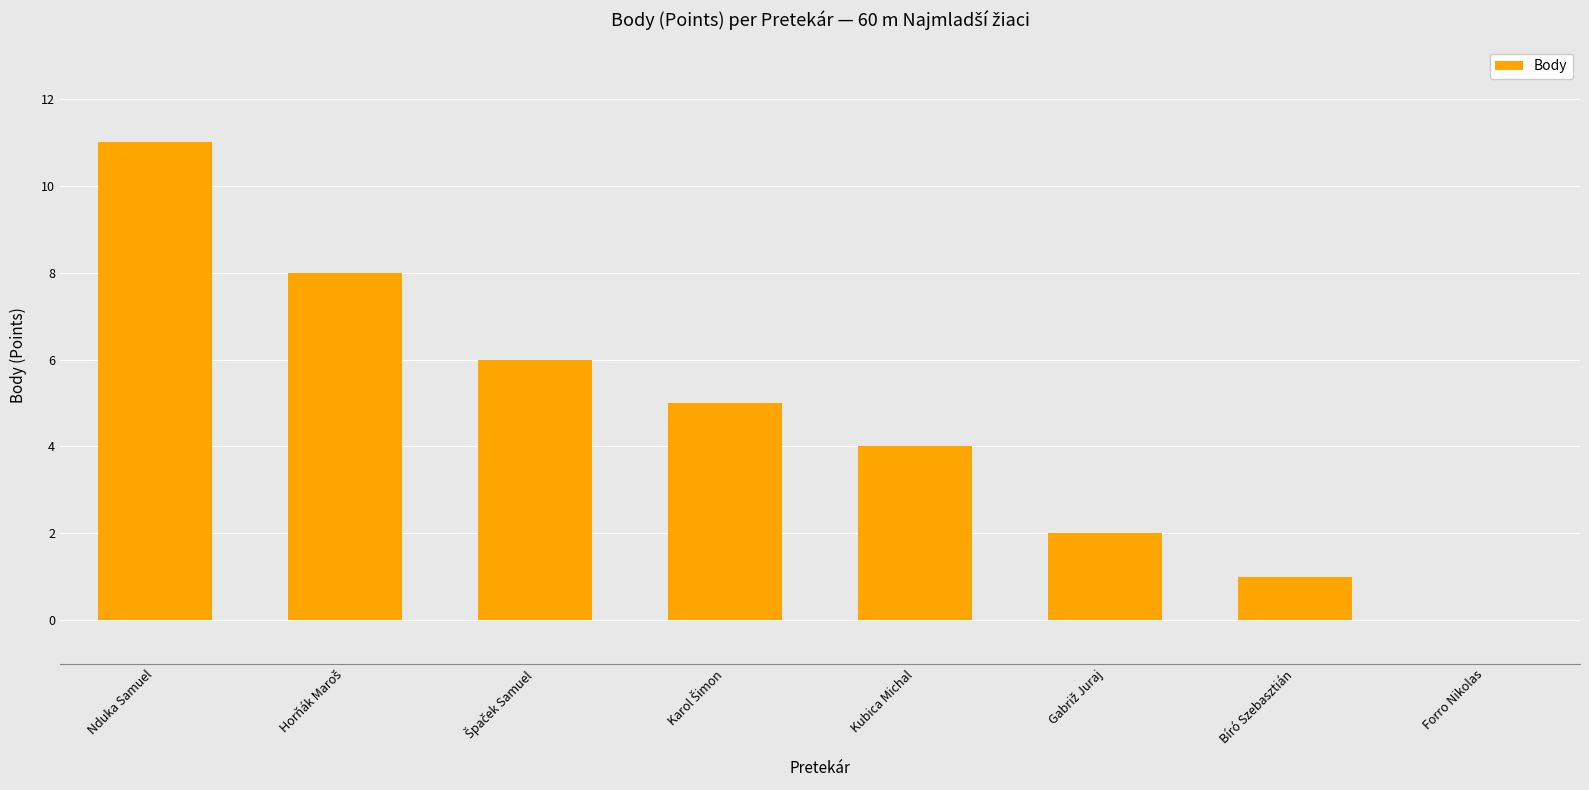

Which label corresponds to the largest value in the chart?

Nduka Samuel